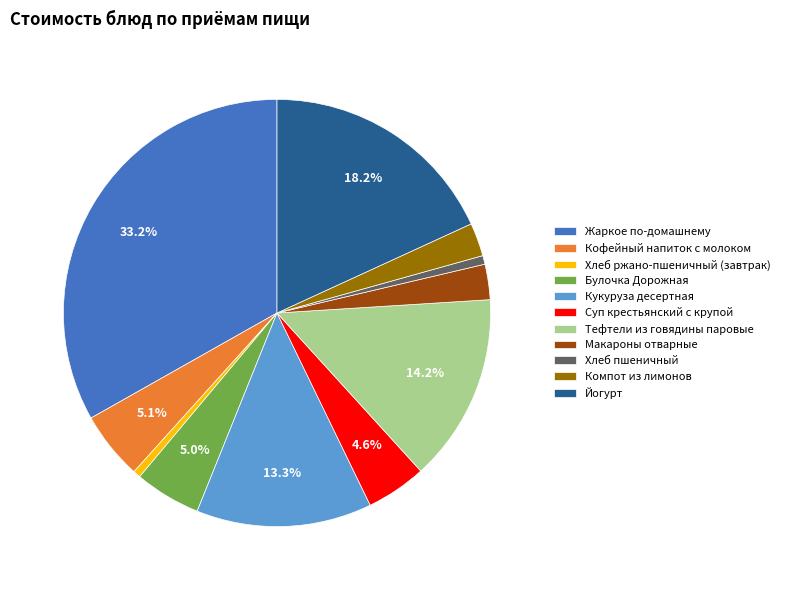

Is the sum of Суп крестьянский с крупой and Кофейный напиток с молоком greater than half?

No